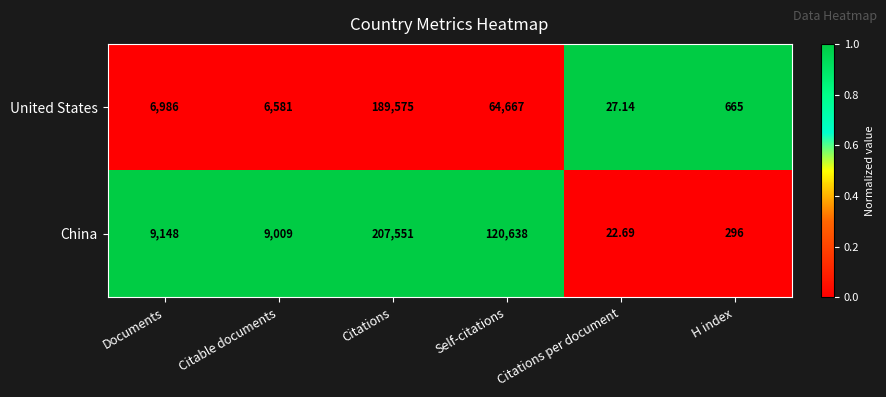

Which category has the lowest value in the United States series?

Citations per document